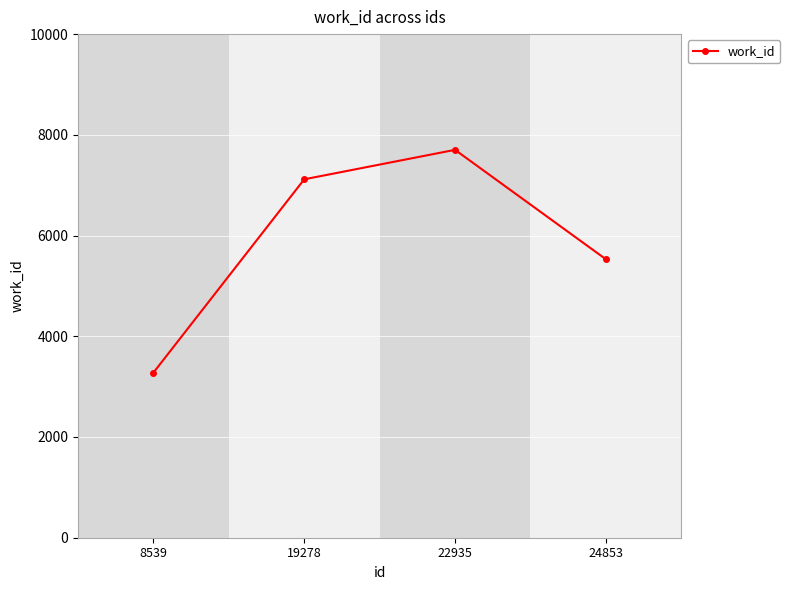

What is the value of the 4th point from the left?

5530